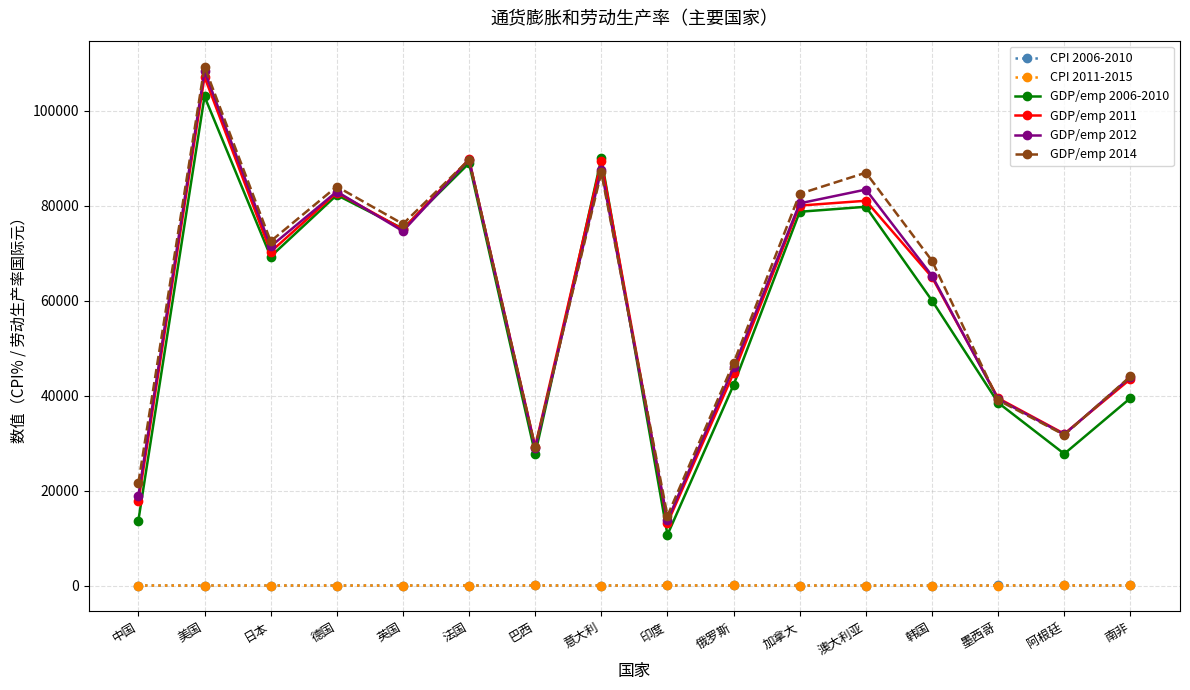

How many distinct data groups are displayed?

6